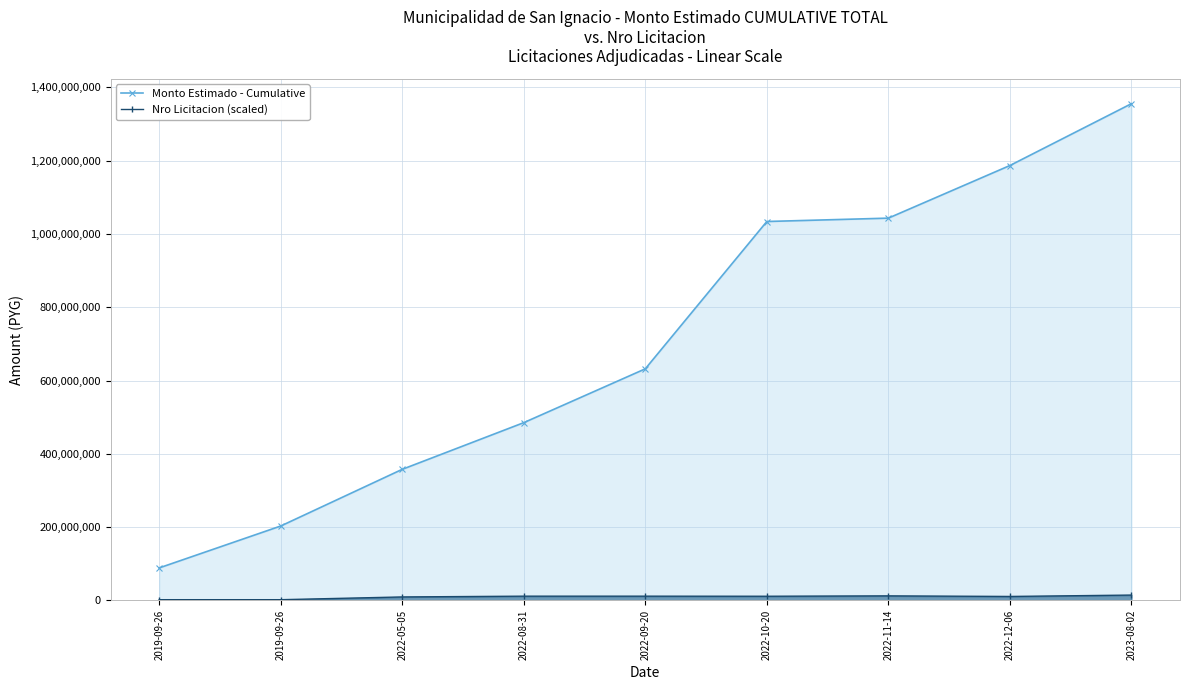

List the series in order of their overall mean, highest first.

Monto Estimado - Cumulative, Nro Licitacion (scaled)